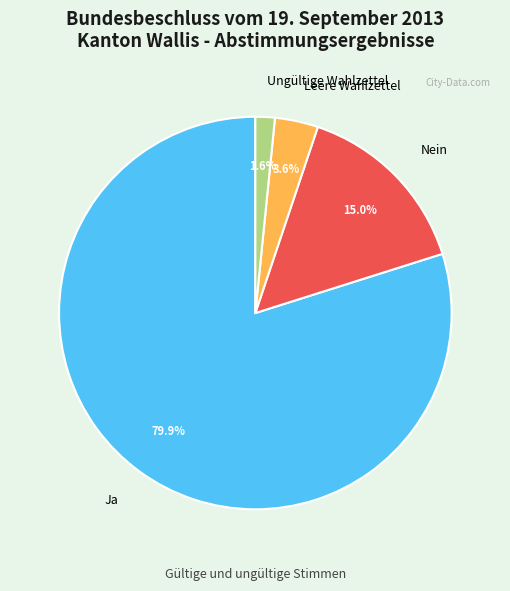

Rank the categories by value from highest to lowest.

Ja, Nein, Leere Wahlzettel, Ungültige Wahlzettel